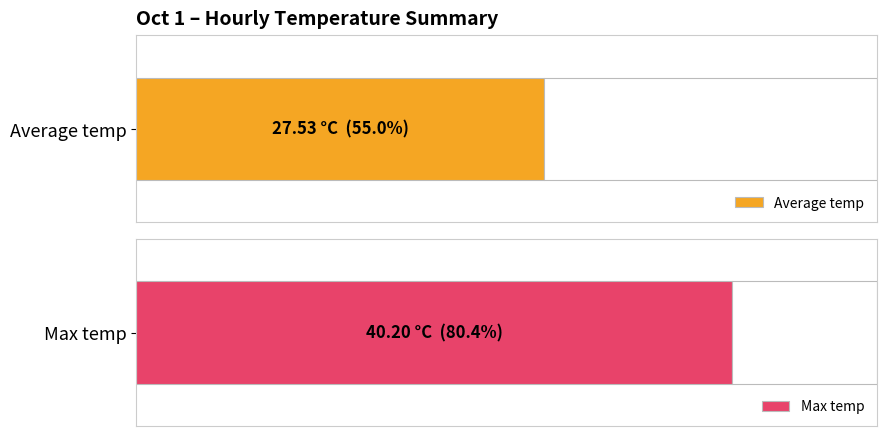

Which series has the largest total across all categories?

Max temp